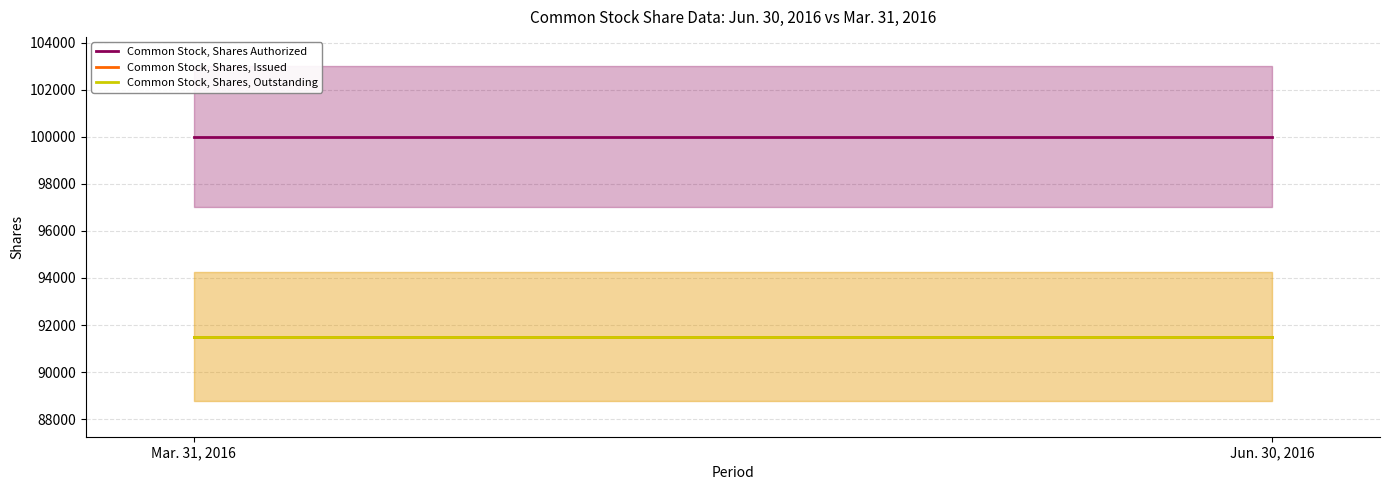

Which category has the highest value across all series?

Mar. 31, 2016